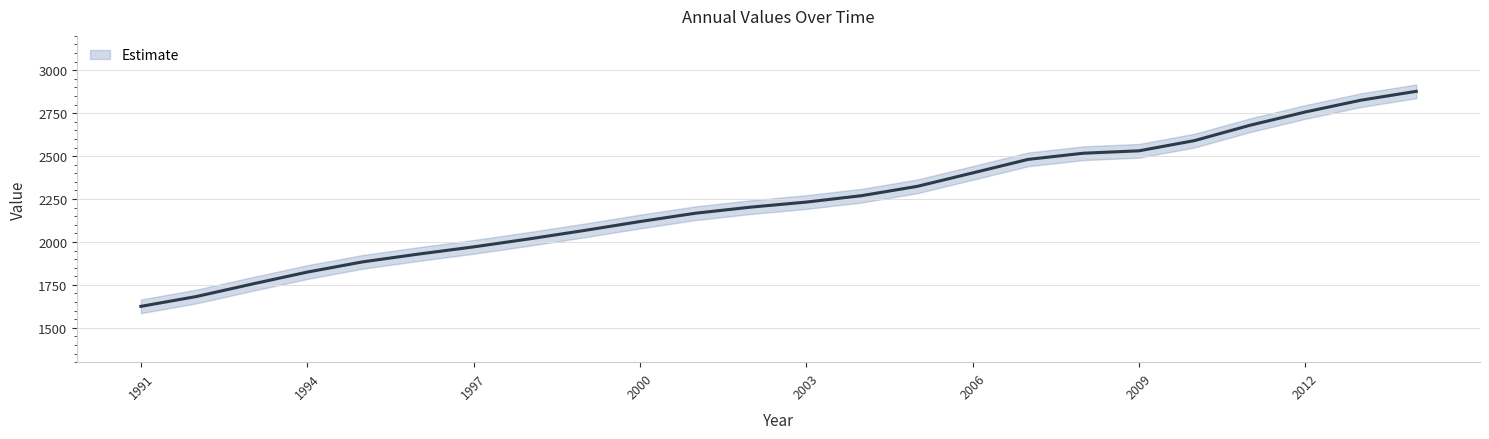

Approximately how many times larger is the value at 2001 compared to 2005?

0.9